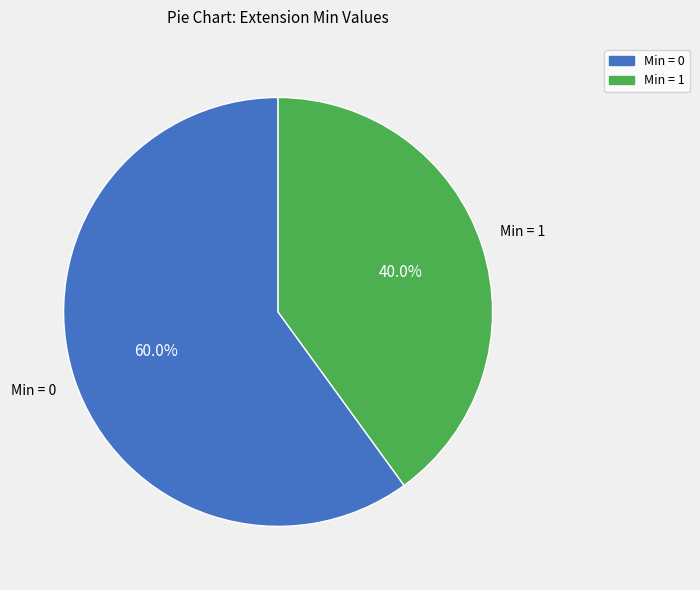

To the nearest percent, what is the difference between the largest and smallest slice percentages?

20%